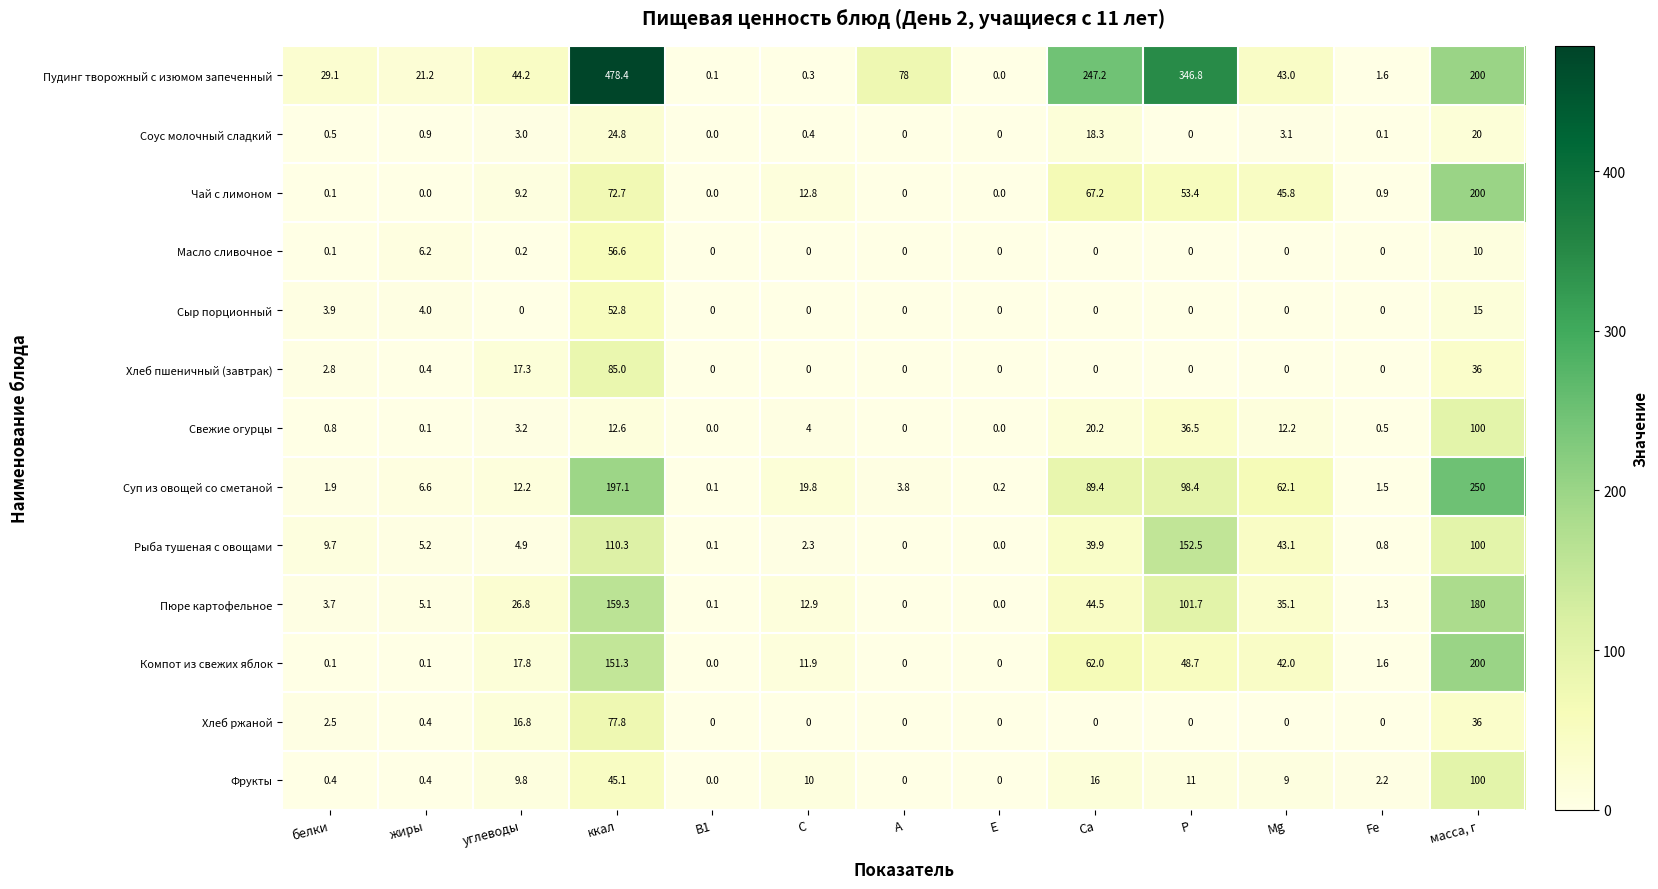

The Свежие огурцы series shows 2.7 at Mg. True or false?

False